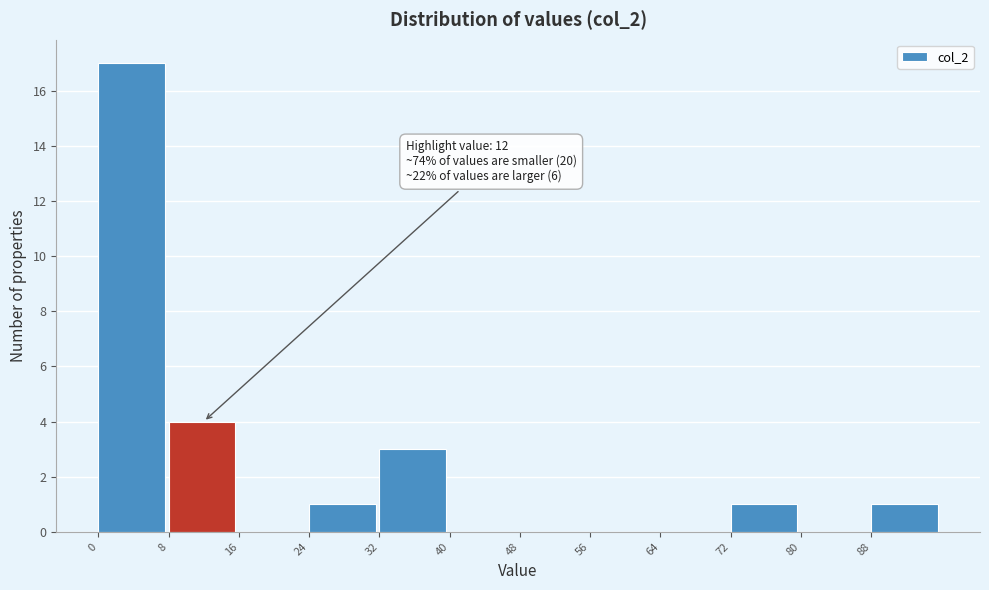

Over which range of the x-axis is the bar tallest?

0 to 8